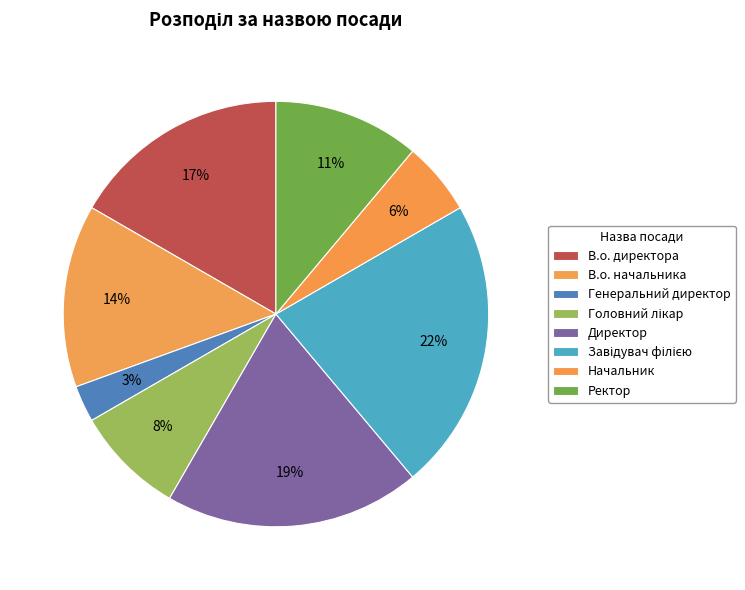

Which slice is the smallest?

Генеральний директор